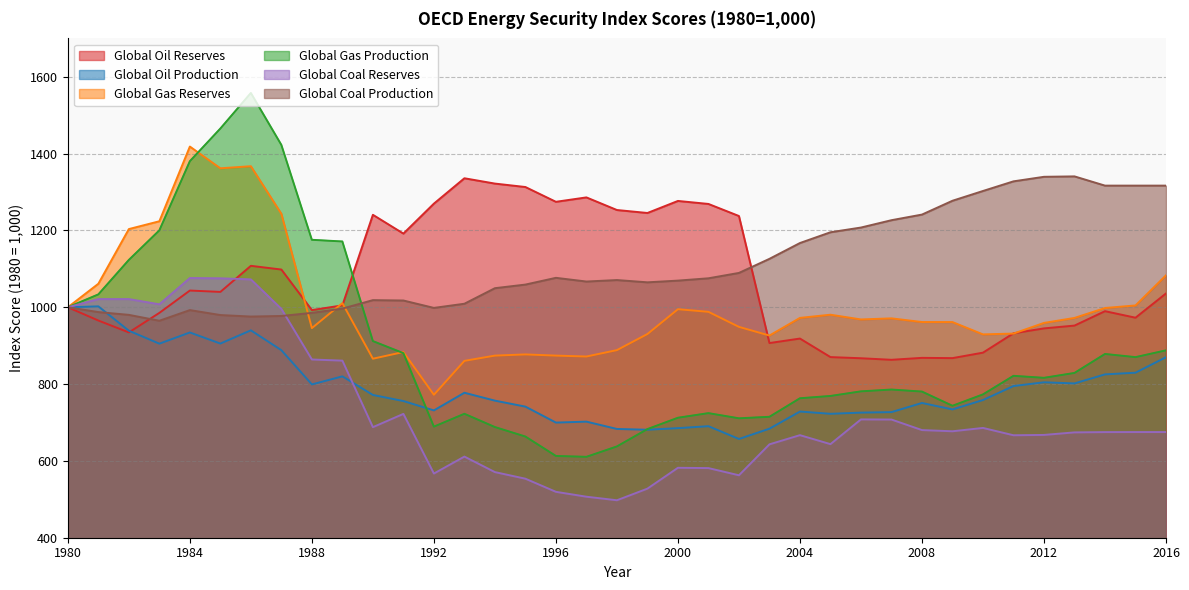

What is the smallest value displayed?

497.6